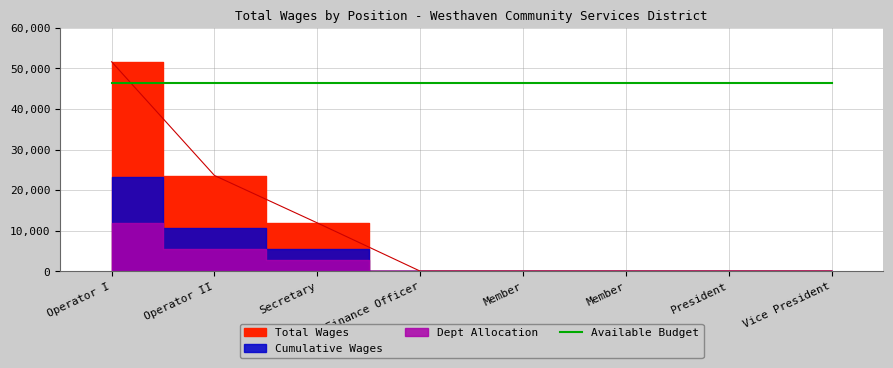

List the labels in order of value, largest first.

Operator I, Operator II, Secretary, Finance Officer, Member, Member, President, Vice President